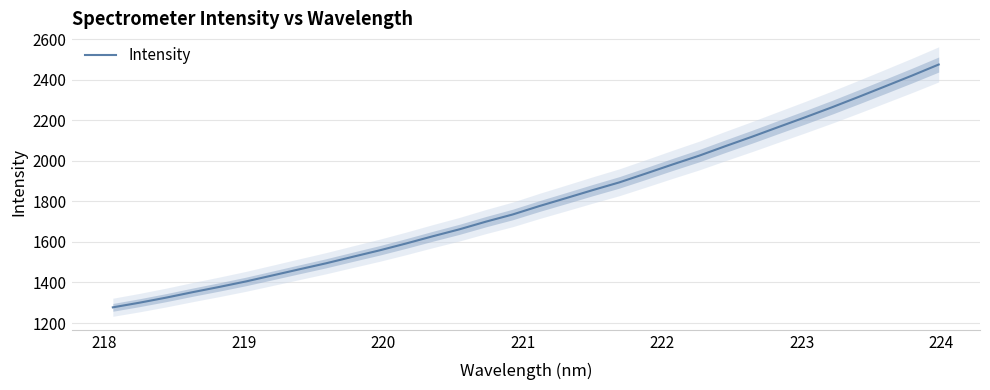

What is the lowest value of the Intensity series?

1277.3